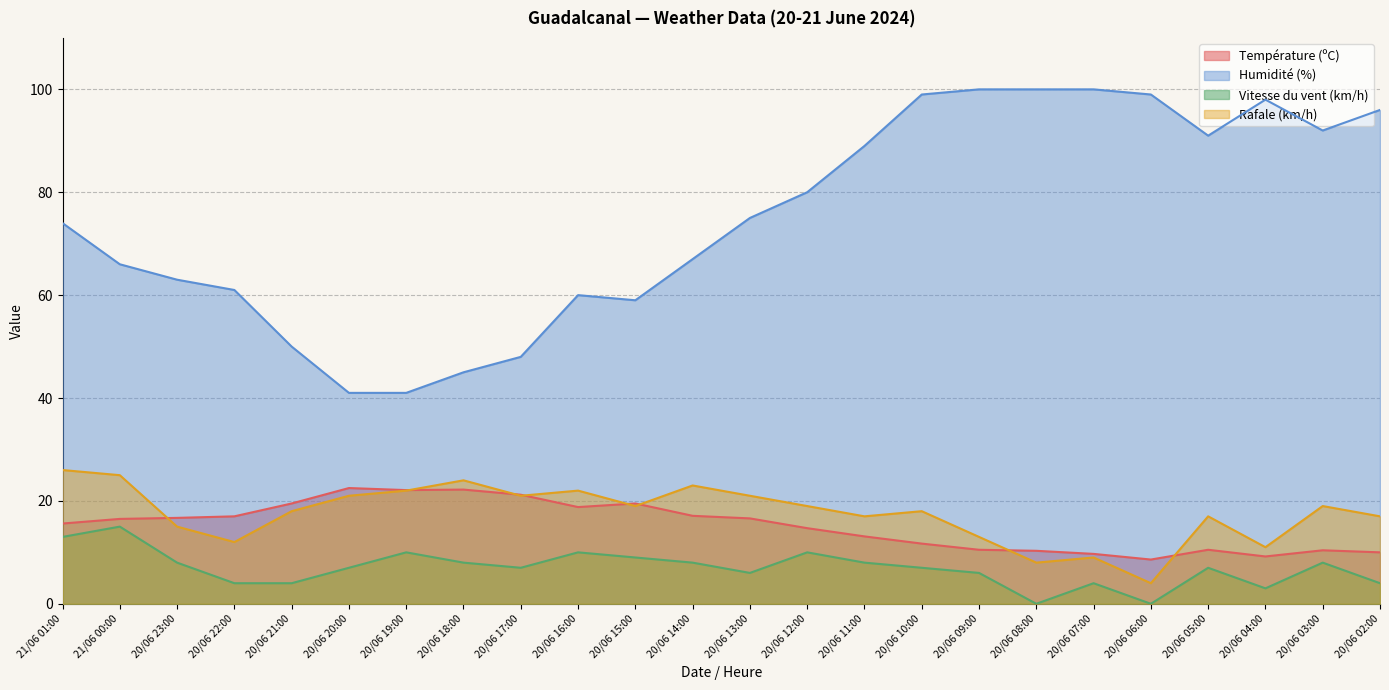

What is the sum of the Vitesse du vent (km/h) values at 20/06 07:00 and 20/06 17:00?

11.0